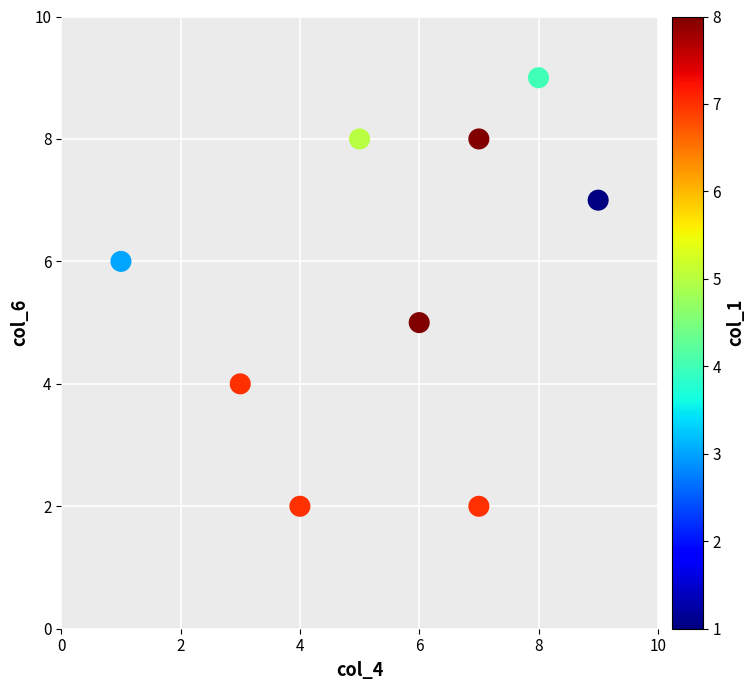

What is the average Y value?

6